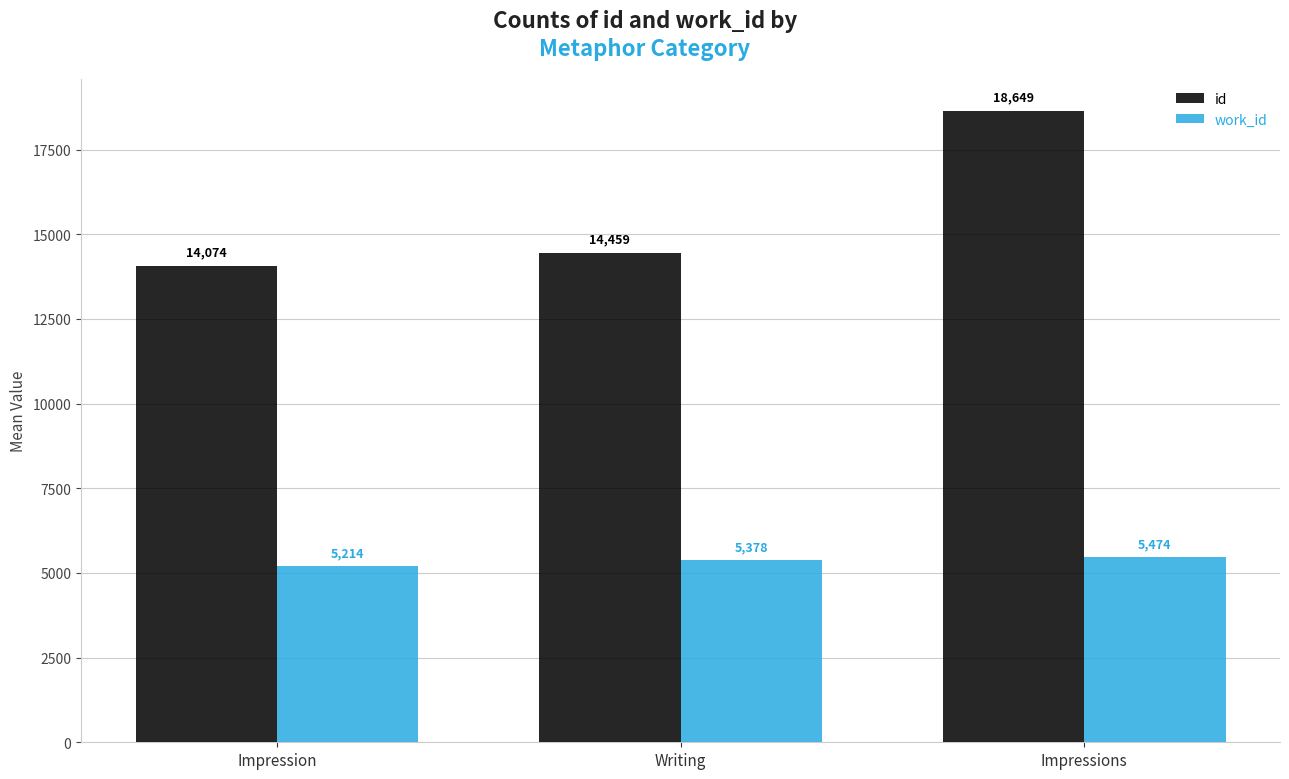

At Writing, list the series in order from largest to smallest.

id, work_id